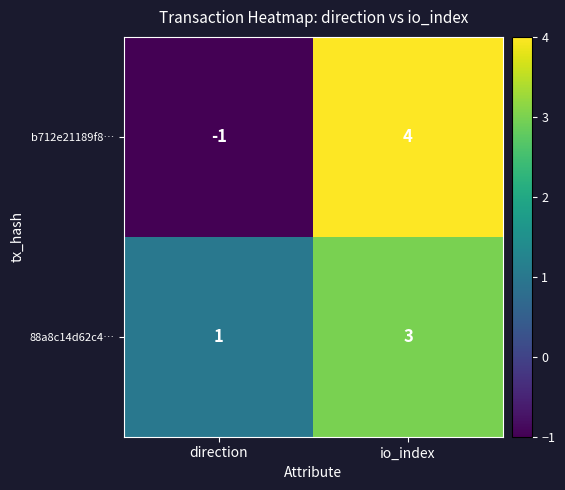

The 88a8c14d62c4… series shows 3 at io_index. True or false?

True